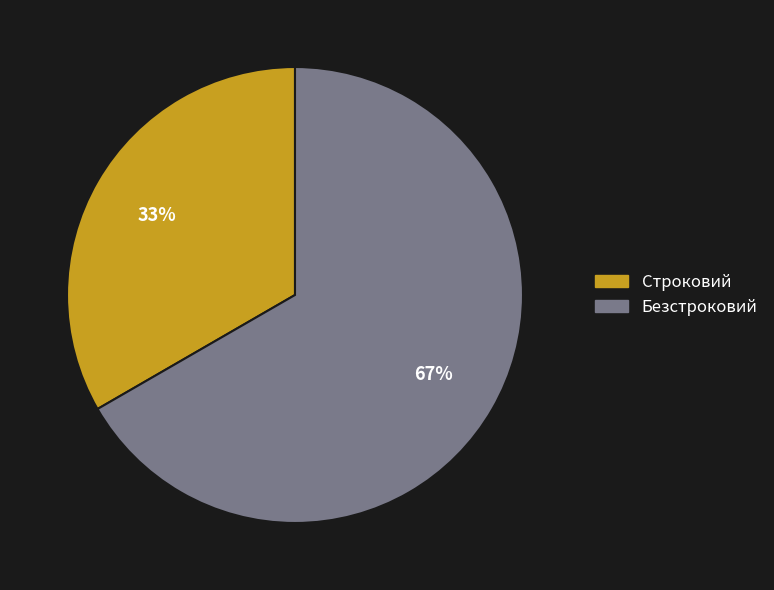

Is the sum of Строковий and Безстроковий greater than half?

Yes